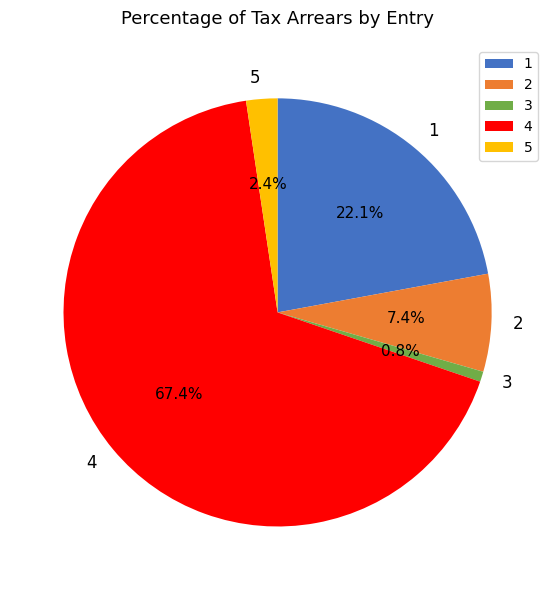

Which slice is the largest?

4